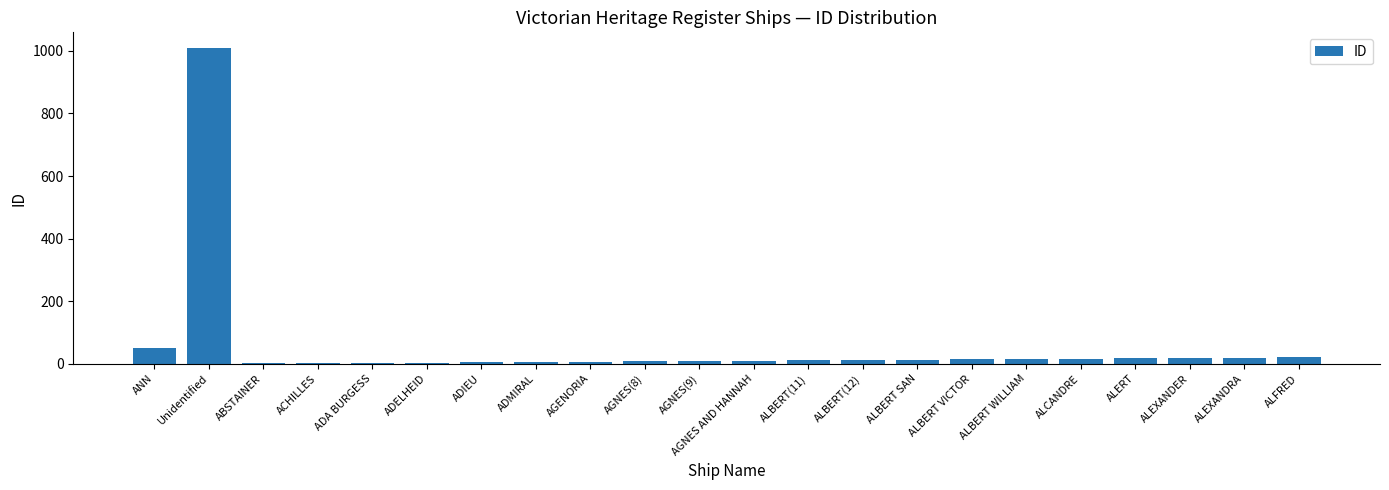

What is the difference between the values at ADMIRAL and AGENORIA?

1